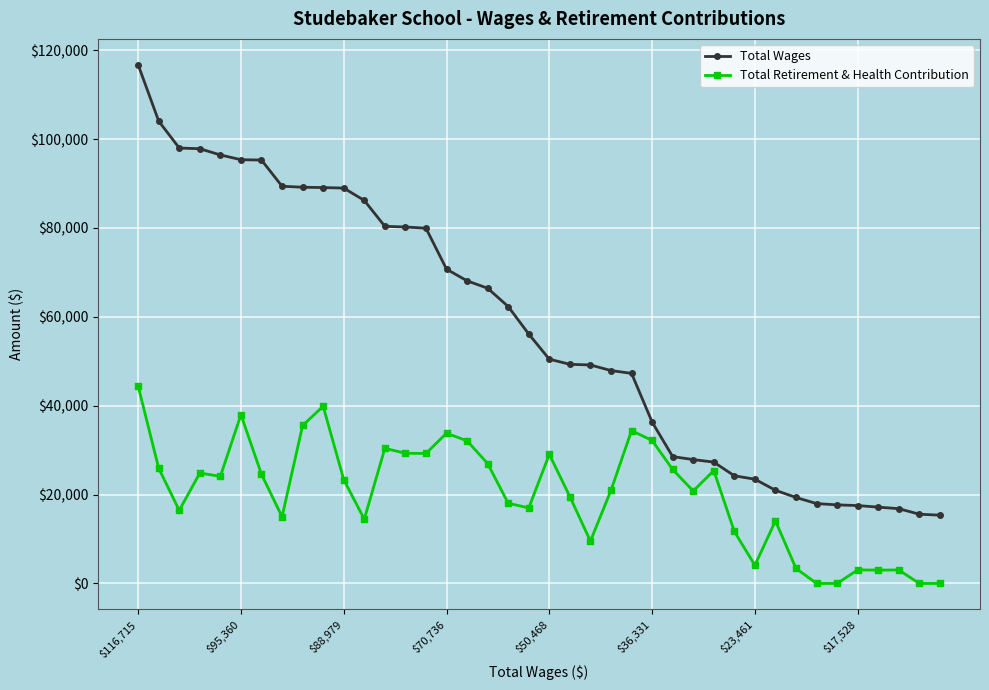

How many data points in Total Wages are less than 56130?

20